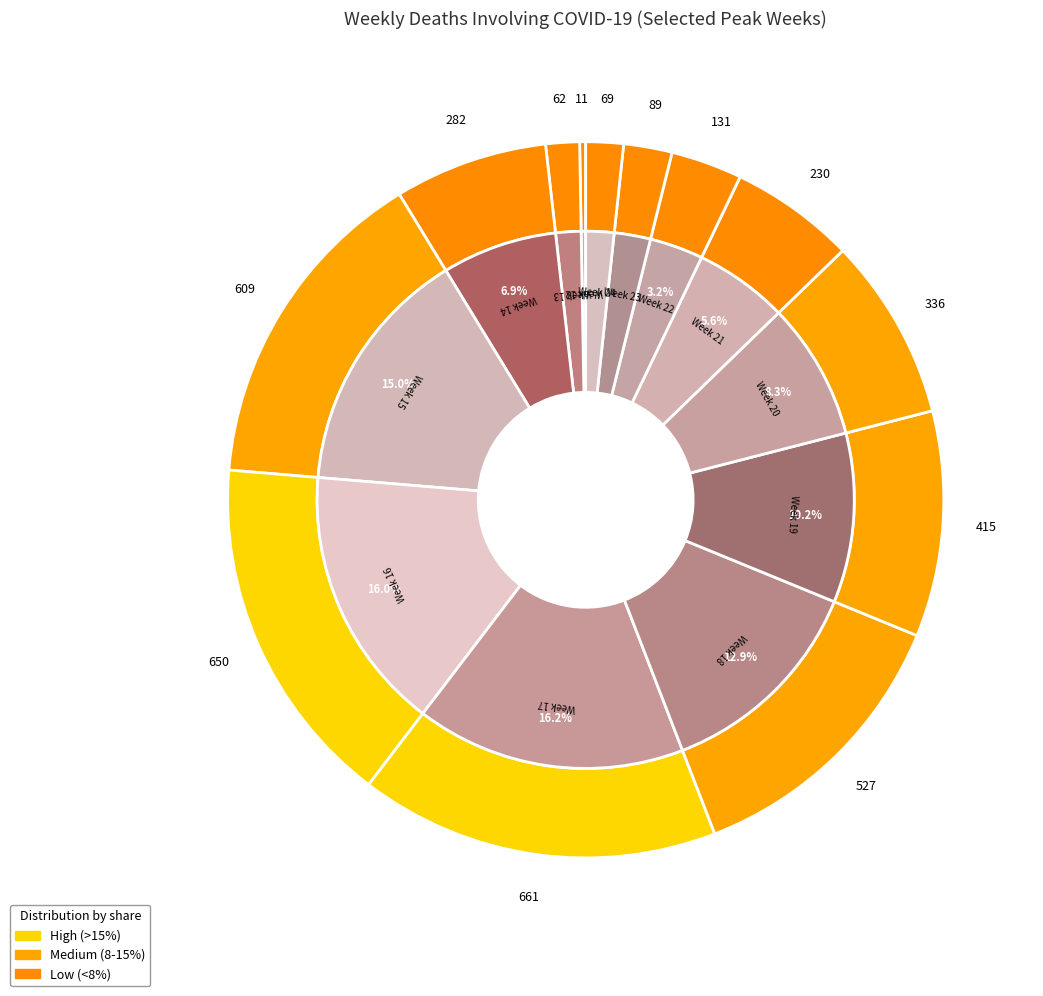

How many segments does this pie chart have?

13